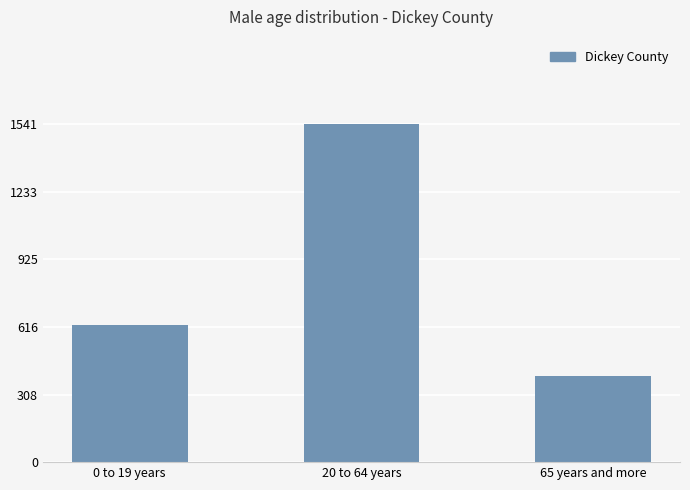

Reading right to left, extract all data points from this chart.

393	1541	627